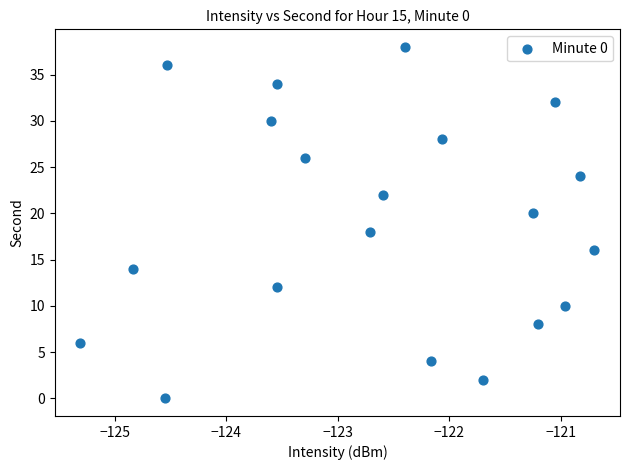

What is the range of Y values (max minus min)?

38